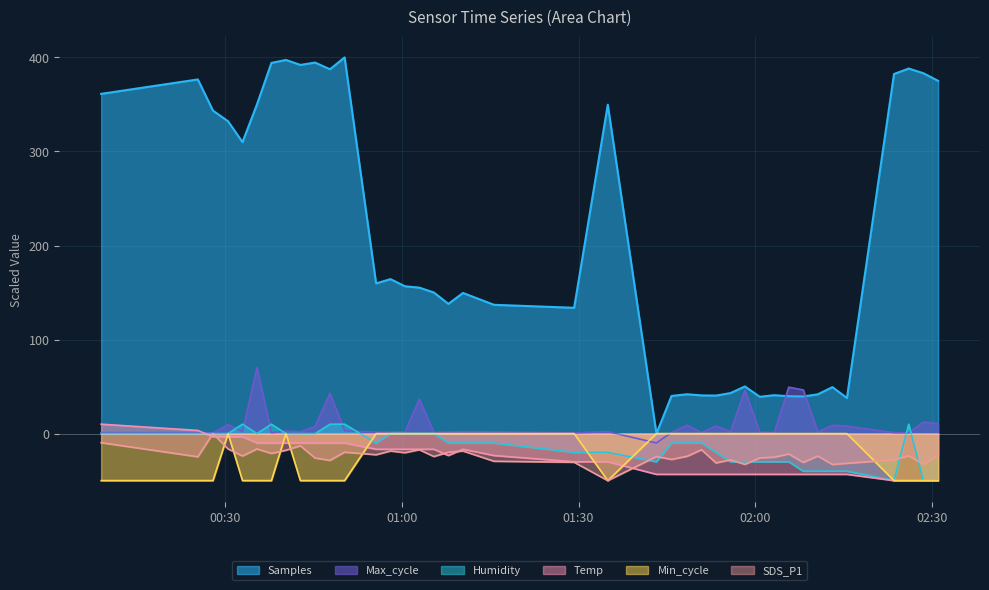

What is the label of the 2nd point from the right?

2022/01/25 02:28:36